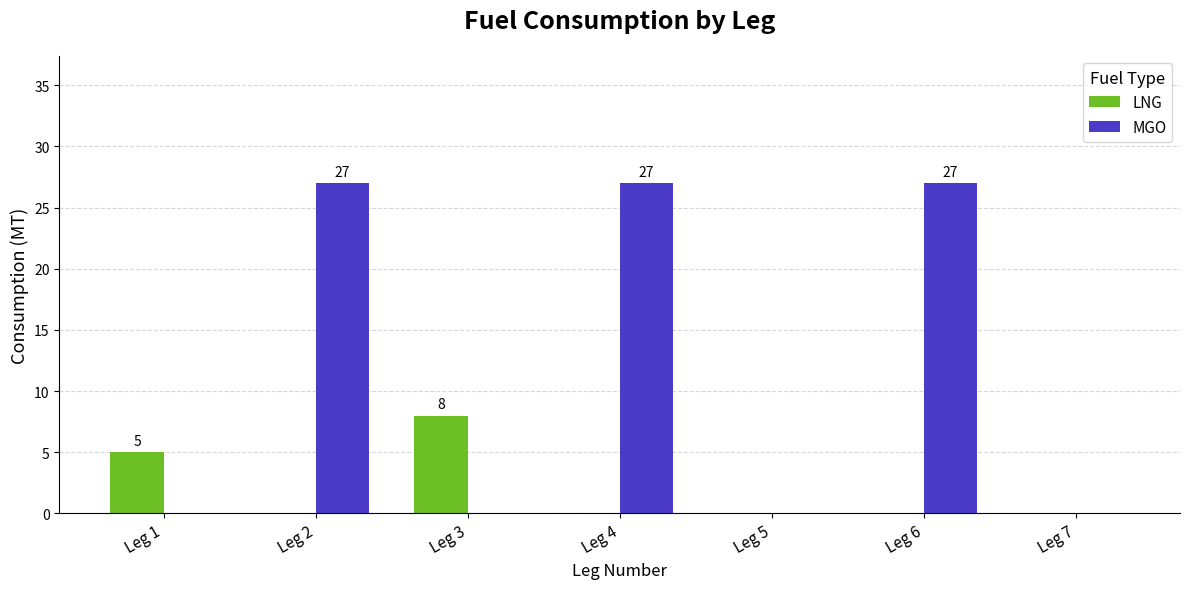

What are all the series names shown in the legend?

LNG, MGO